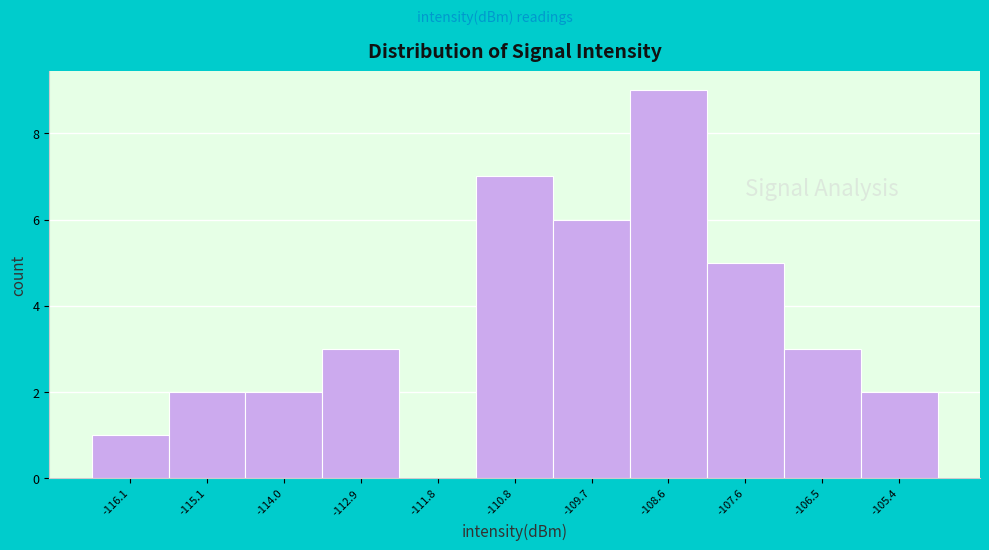

Reading left to right, list every bar in this chart as the range it spans on the x-axis followed by its height. Neither the bar edges nor the heights are printed on the chart, so give them approximately, as read against the axes.

-116.6 to -115.6: 1
-115.6 to -114.6: 2
-114.6 to -113.4: 2
-113.4 to -112.4: 3
-112.4 to -111.4: 0
-111.4 to -110.2: 7
-110.2 to -109.2: 6
-109.2 to -108.0: 9
-108.0 to -107.0: 5
-107.0 to -106.0: 3
-106.0 to -104.8: 2